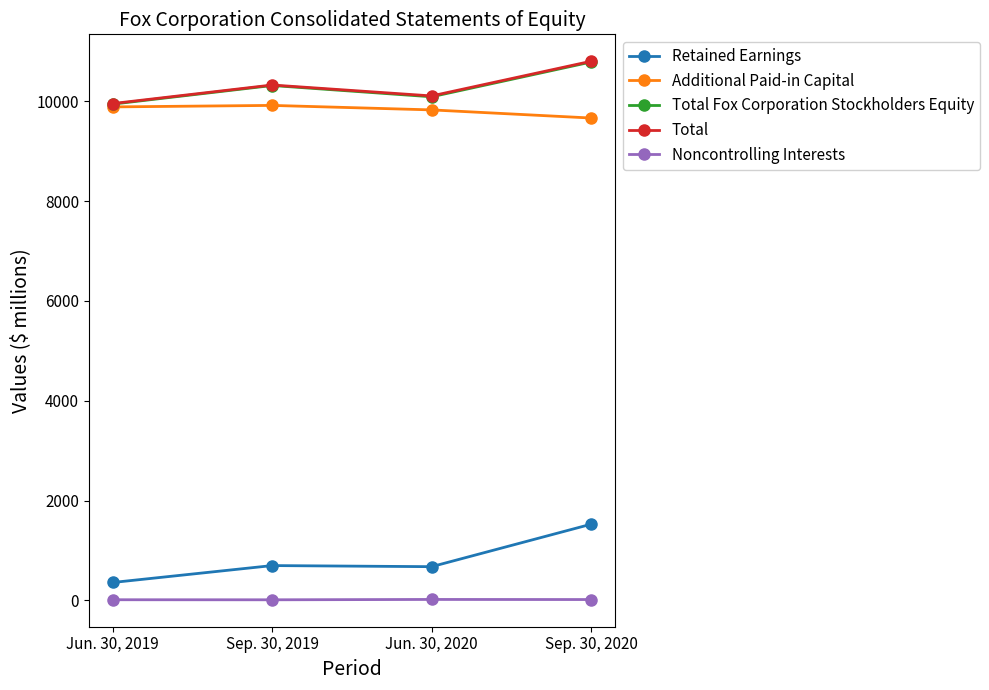

What is the label of the 2nd point from the right?

Jun. 30, 2020